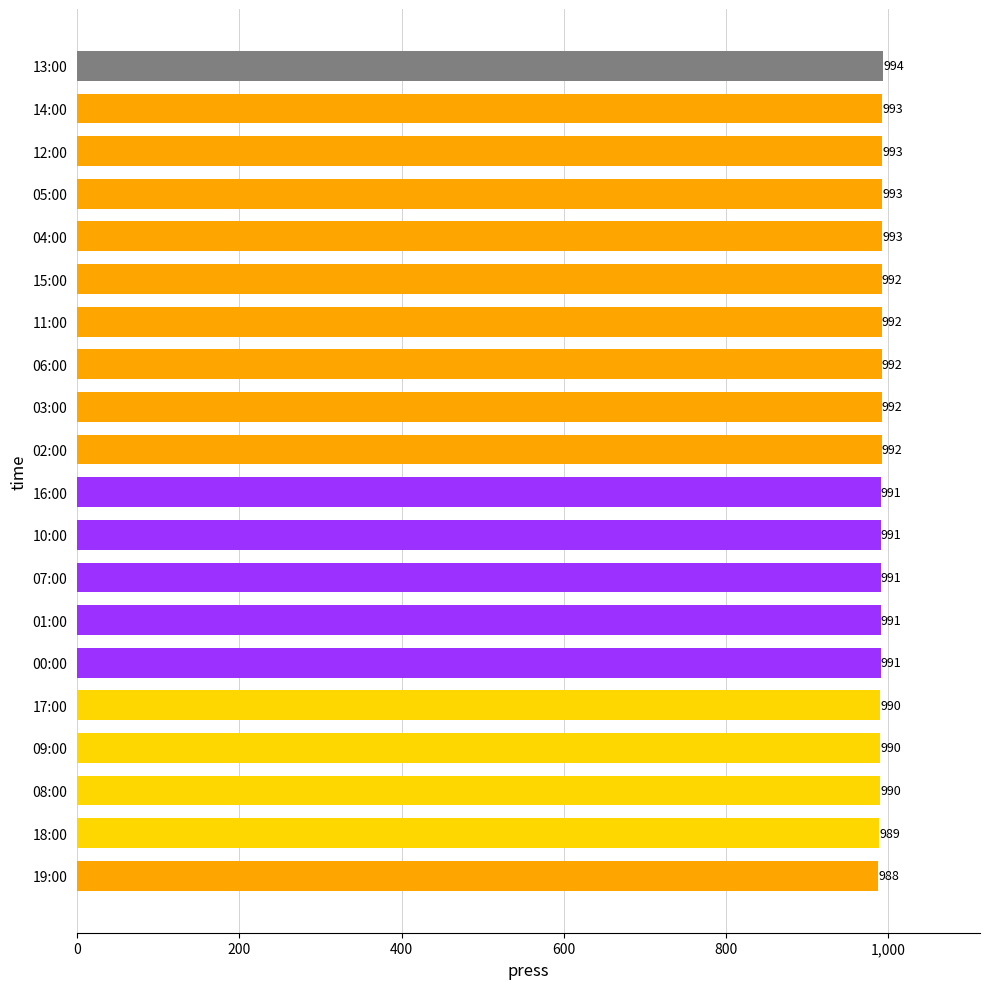

What is the difference between the second highest and minimum values?

5